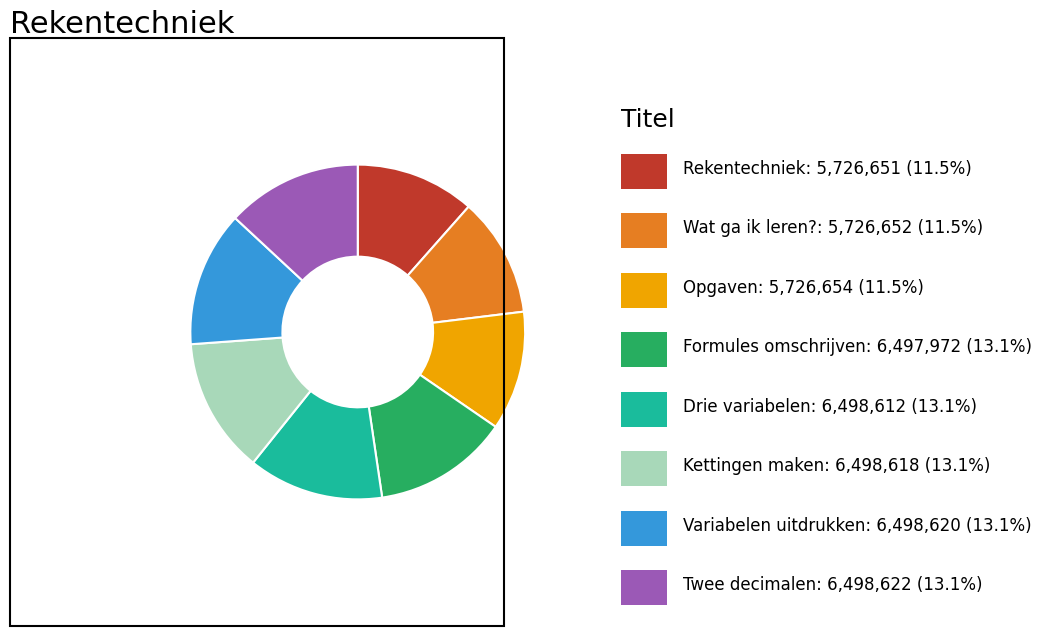

How many segments does this pie chart have?

8